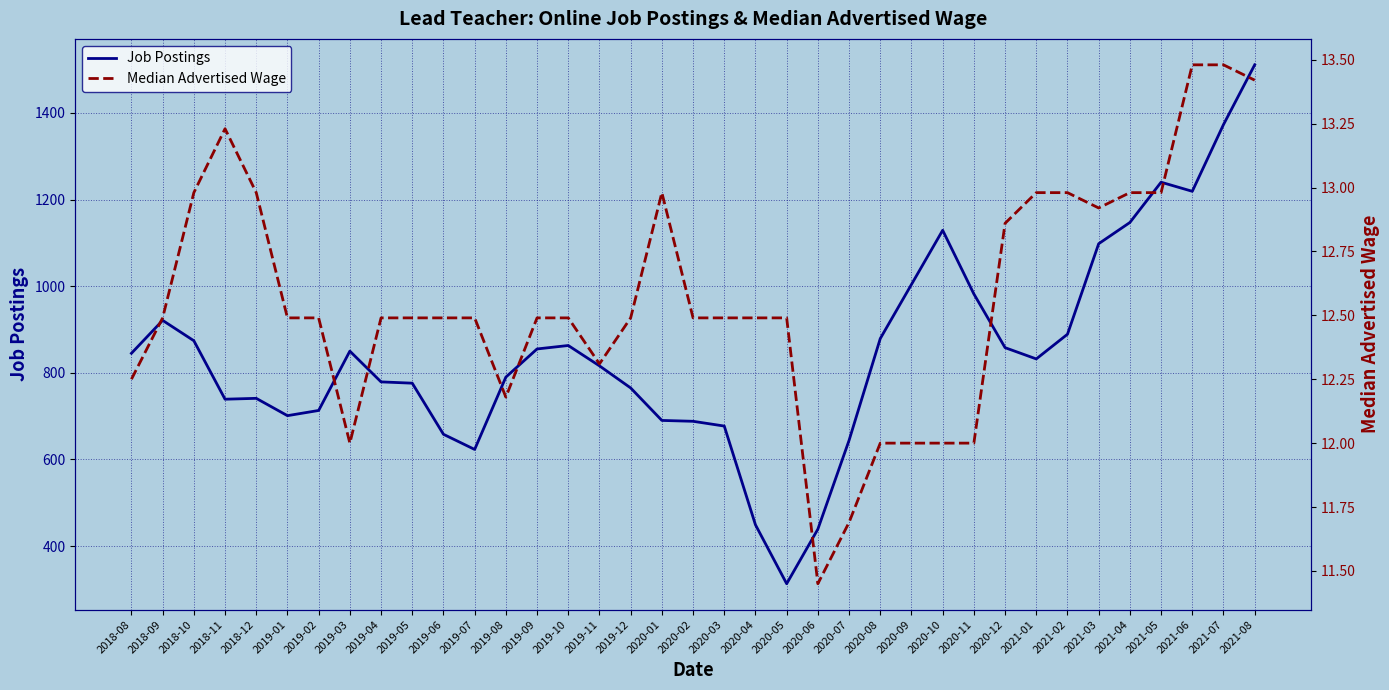

True or false: Job Postings and Median Advertised Wage cross at least once.

False